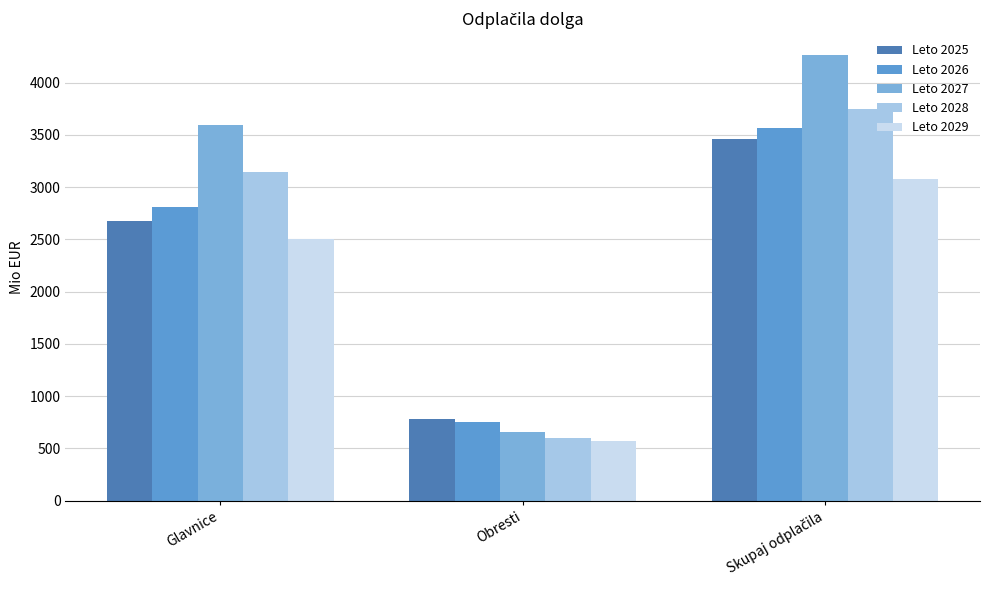

True or false: Leto 2025 has a value of 3774.9 at Glavnice.

False